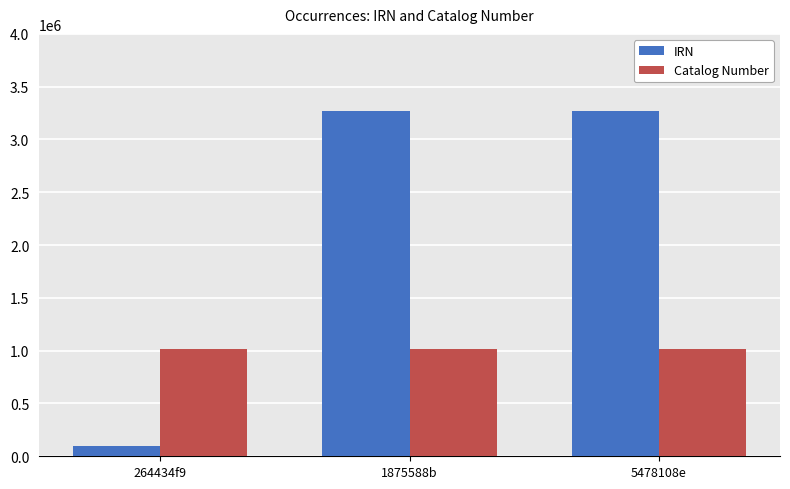

Is it true that IRN equals 1389217 at 1875588b?

False